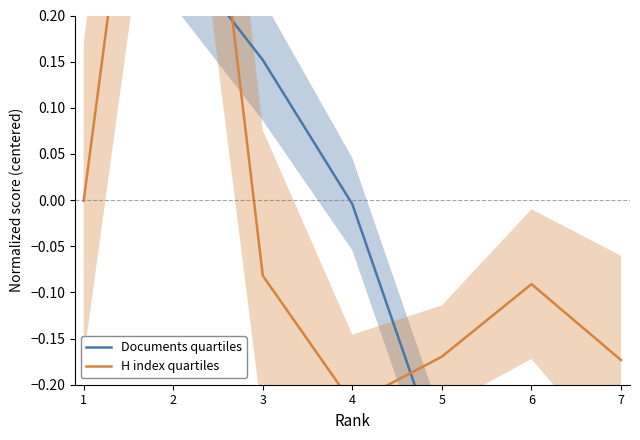

What is the highest value of the H index quartiles series?

0.7